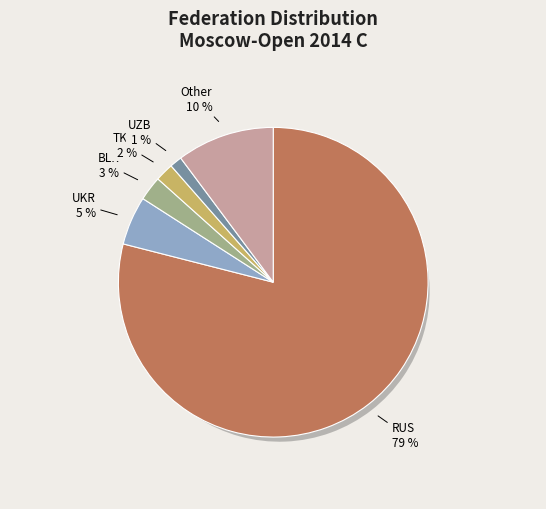

What percentage is the BLR slice, to the nearest percent?

3%